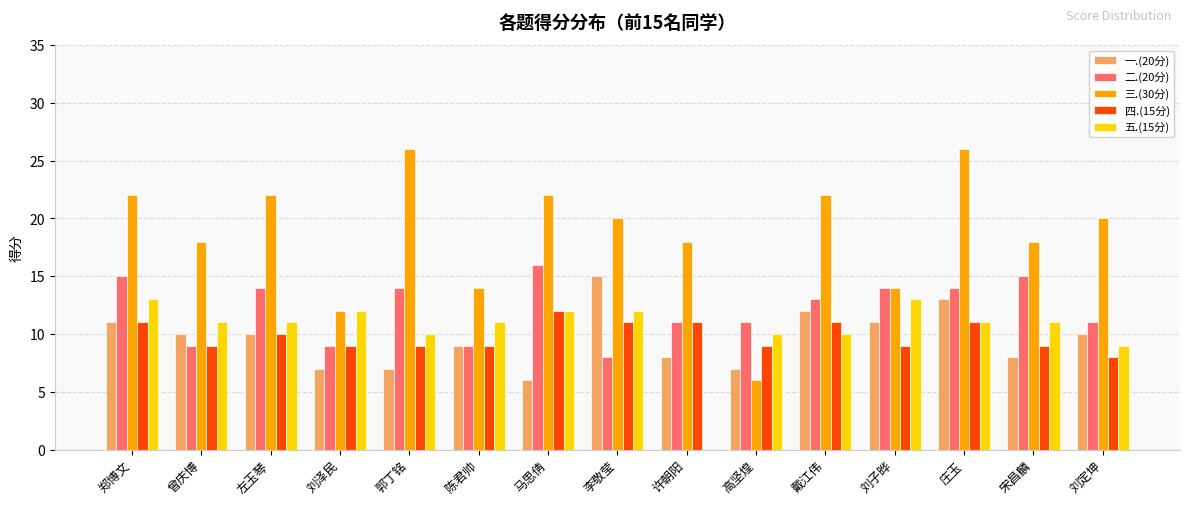

True or false: 二.(20分) has a value of 14 at 左玉琴.

True